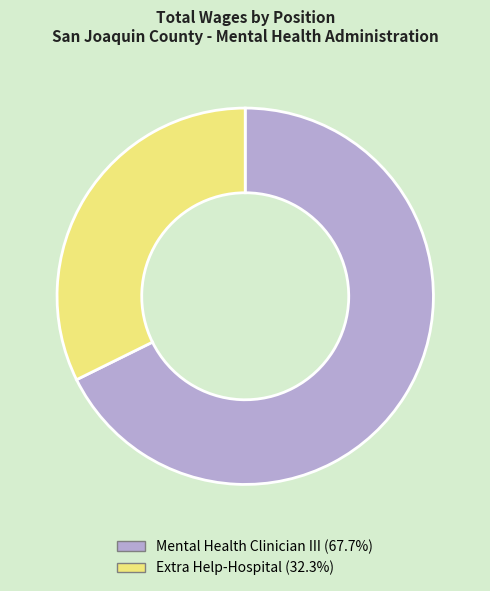

What is the smallest slice in the pie chart?

Extra Help-Hospital